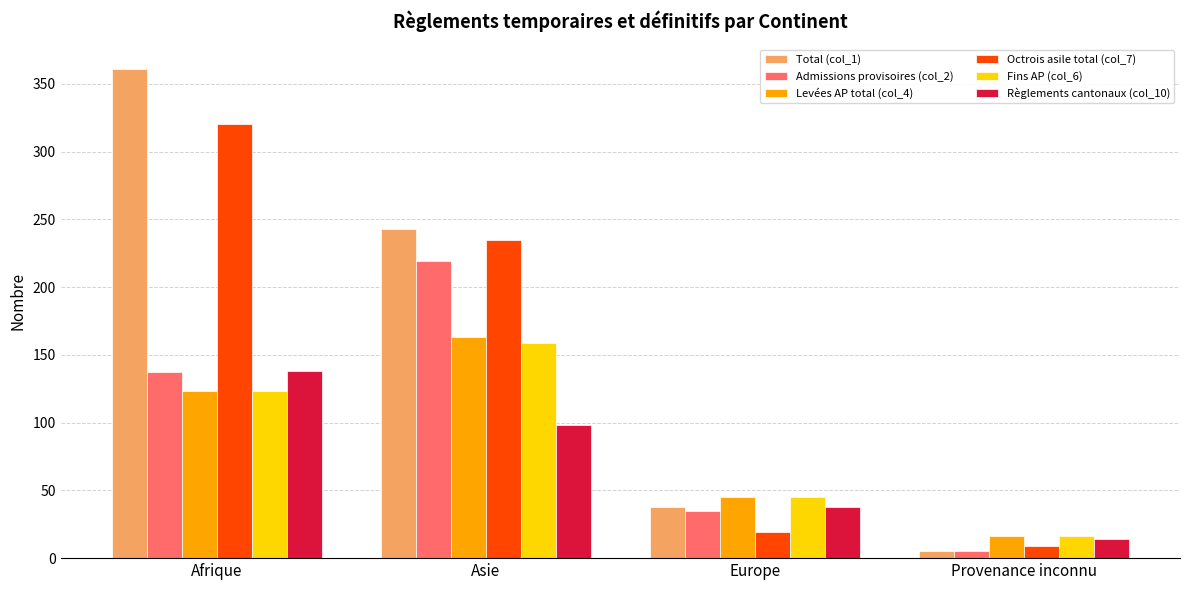

At how many categories does at least one series exceed 235?

2